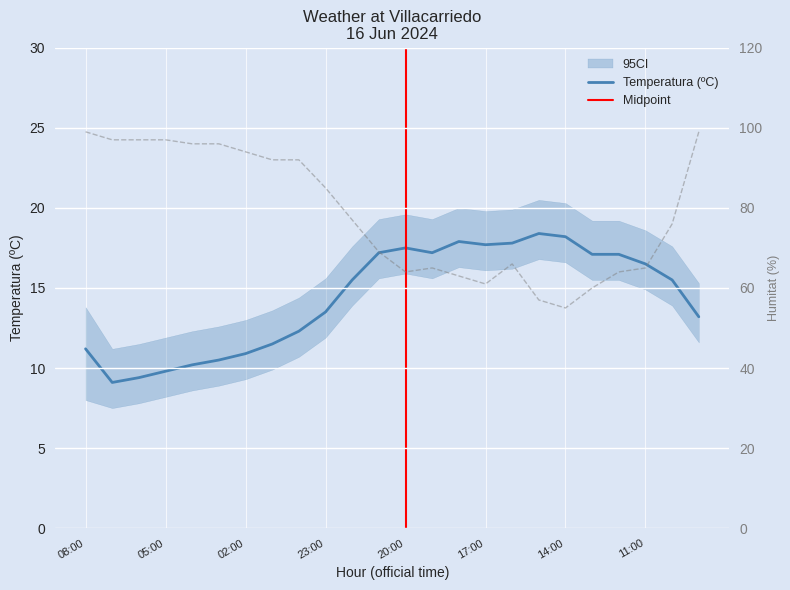

At which category does Temperatura (ºC) reach its first local peak?

20:00